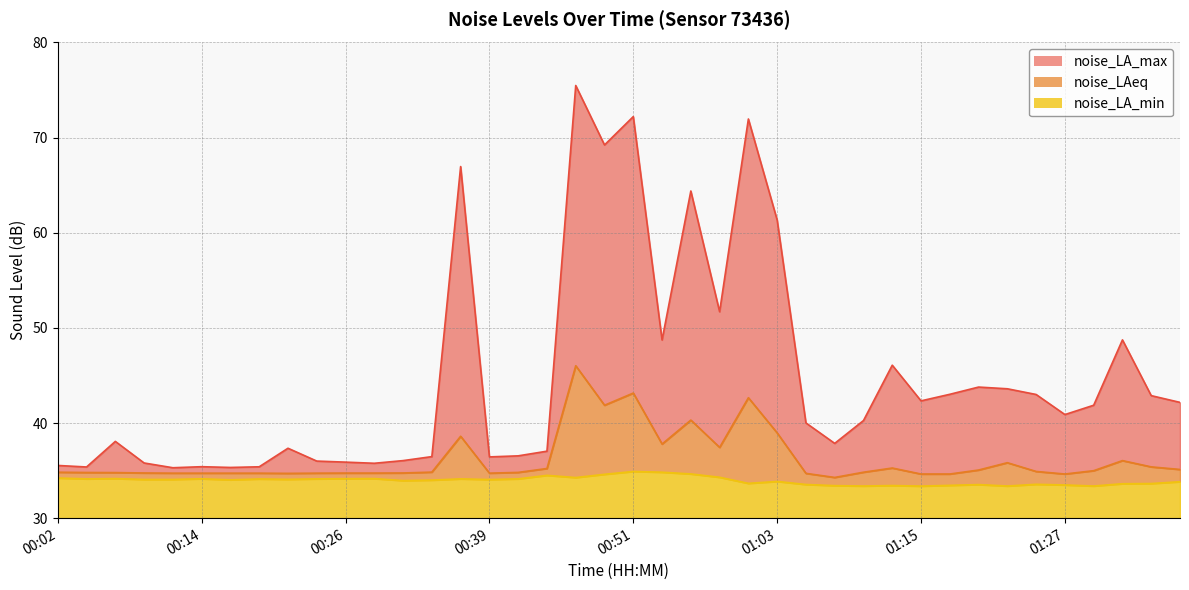

How many data points in noise_LA_max are less than 40?

18